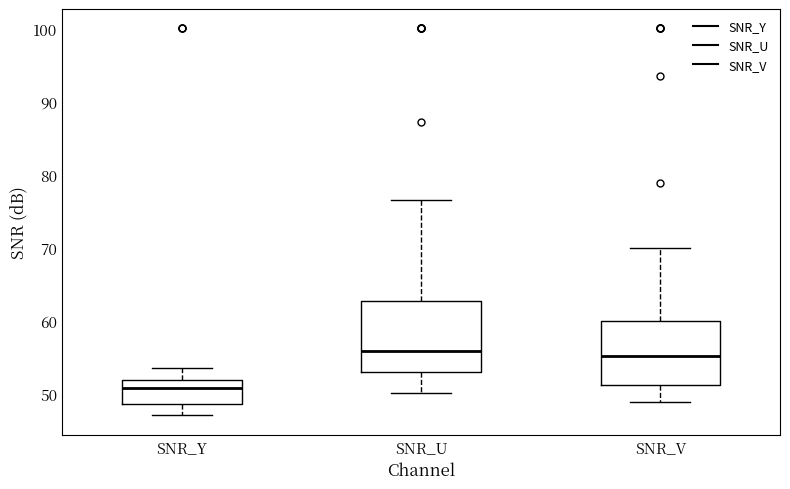

Reading left to right, transcribe this box plot: for each box, give where its median line is, the range the box spans, and where its two whiskers end, as read against the y-axis. The values are not printed on the chart, so give them approximately, as read against the axis.

SNR_Y: median 51, box 49 to 52, whiskers 47 to 54
SNR_U: median 56, box 53 to 63, whiskers 50 to 76
SNR_V: median 55, box 51 to 60, whiskers 49 to 70